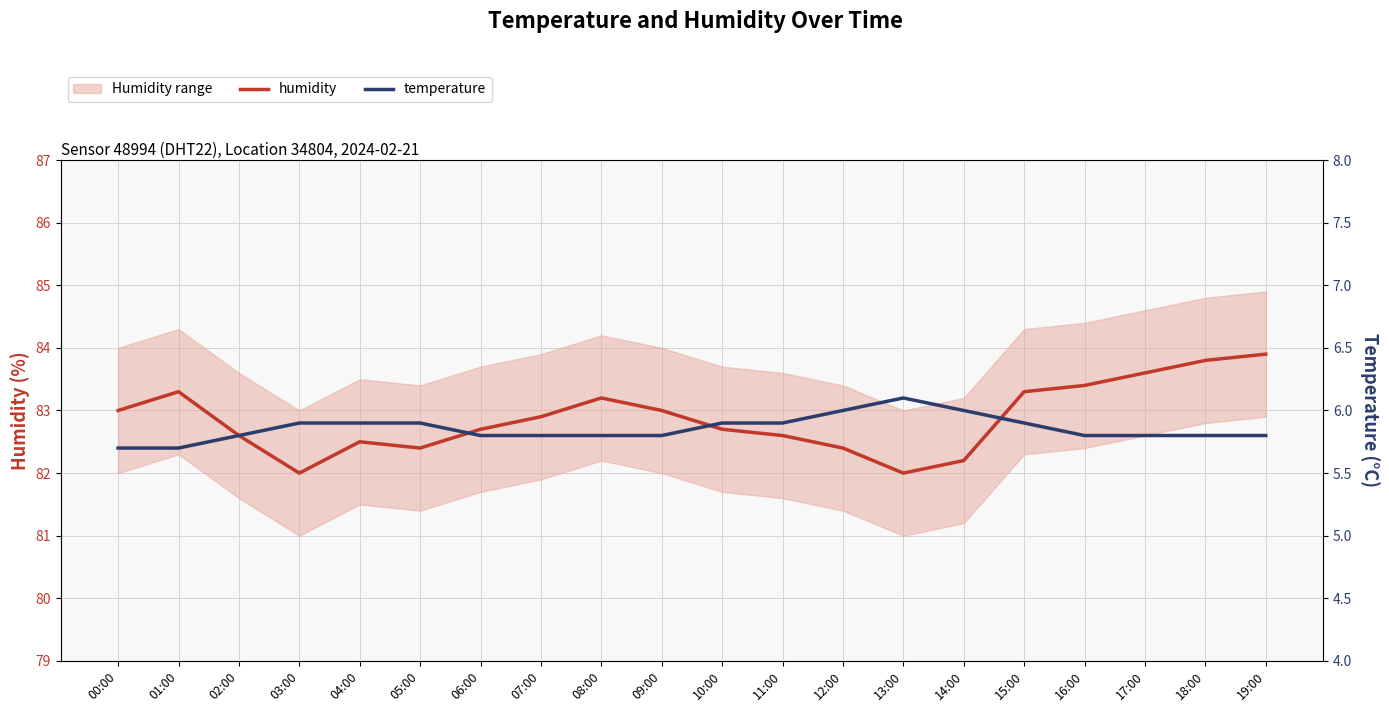

What is the spread (max minus min) of values at 00:00?

77.3